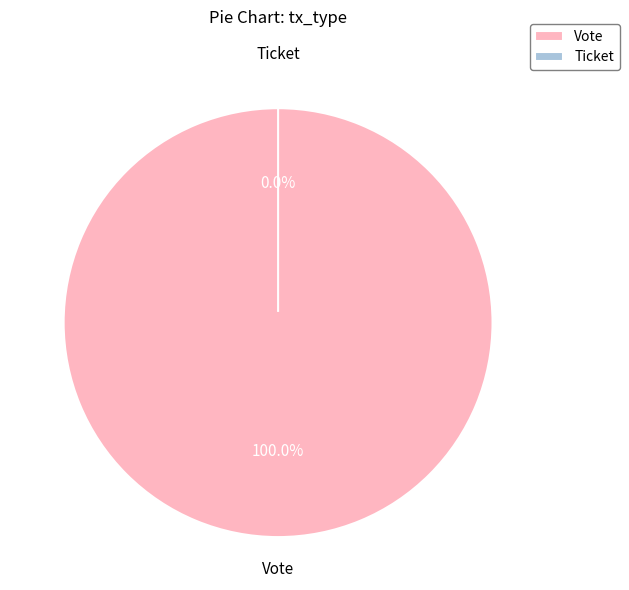

True or false: Vote accounts for 100% of the total.

True